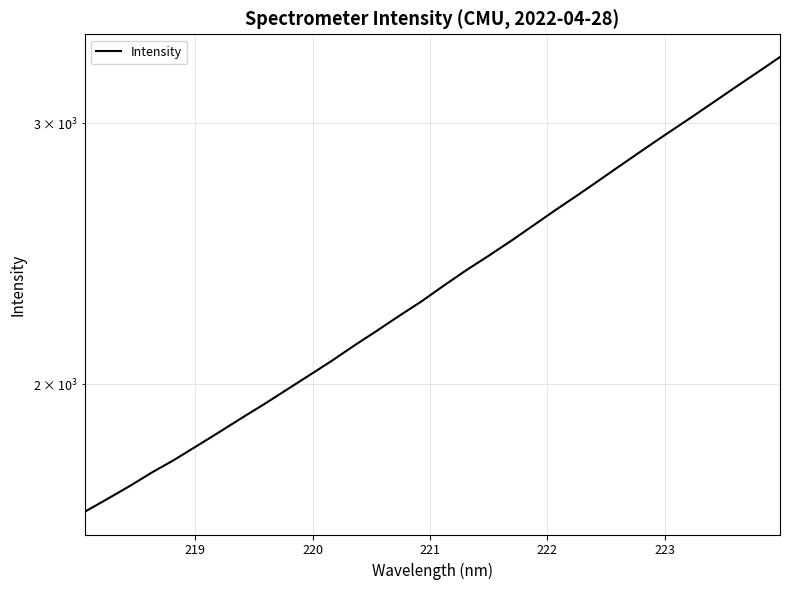

How many values are below 2331?

16